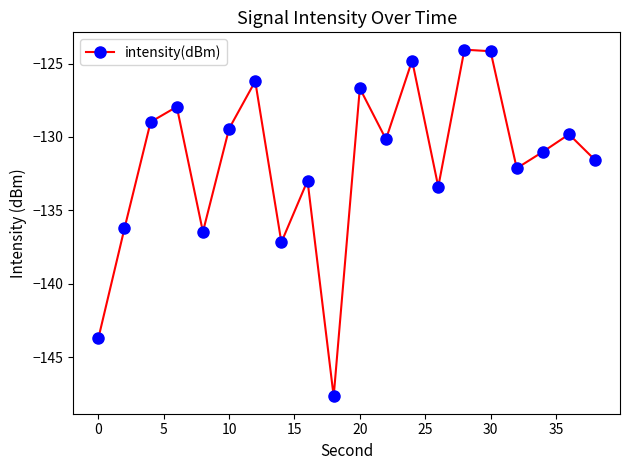

What is the value of the 11th point from the left?

-126.7